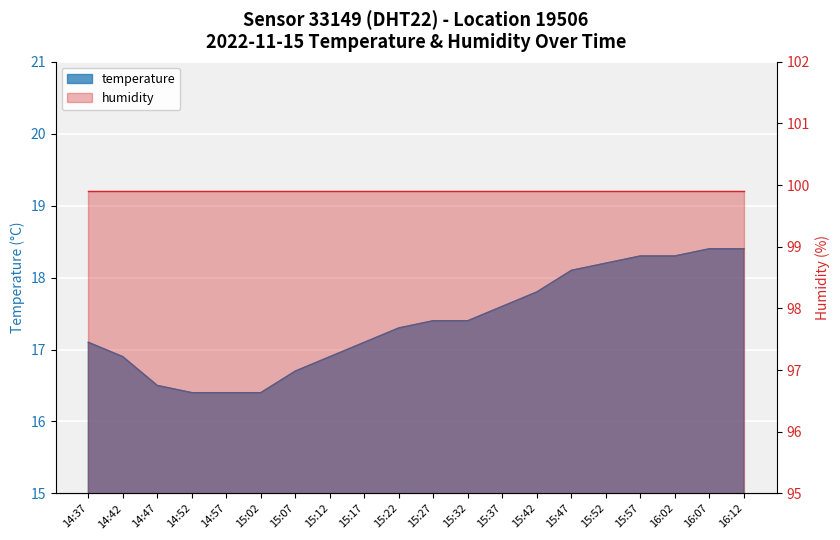

How many values are below 17?

7